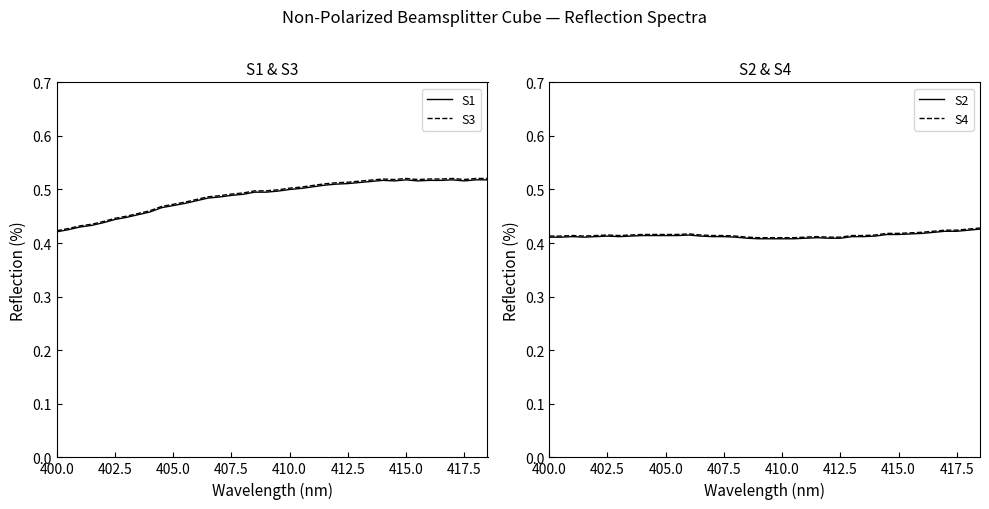

The S4 series shows 0.7 at 402.5. True or false?

False